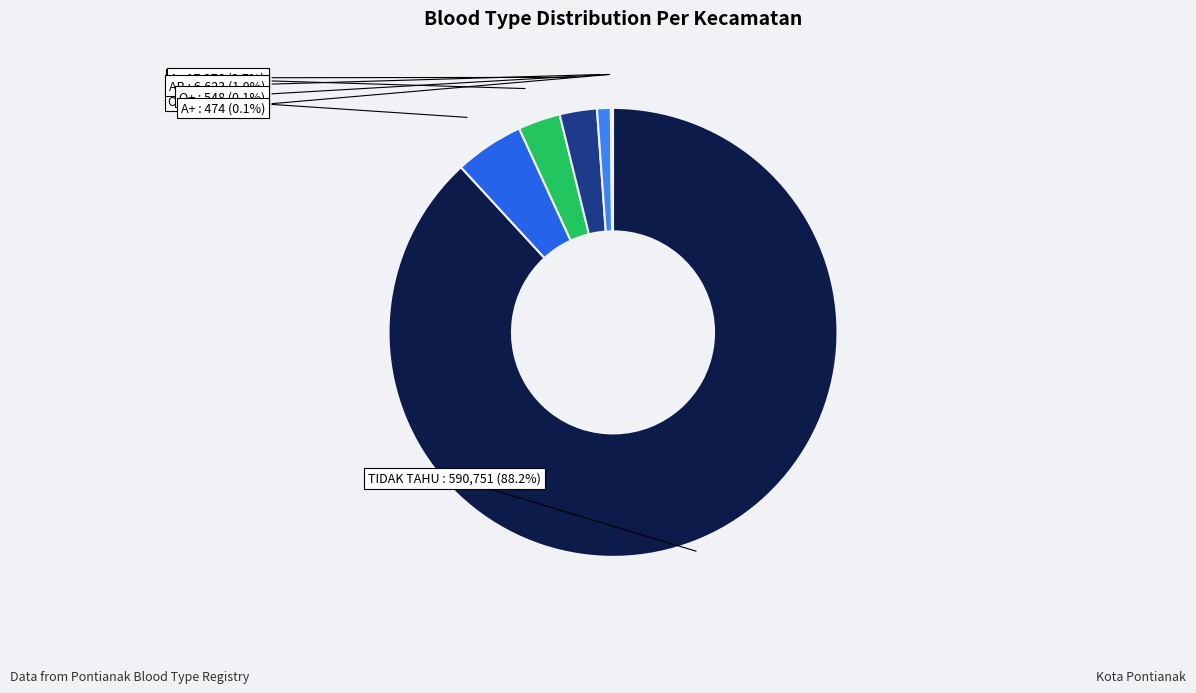

Which slice represents more than half of the pie?

TIDAK TAHU